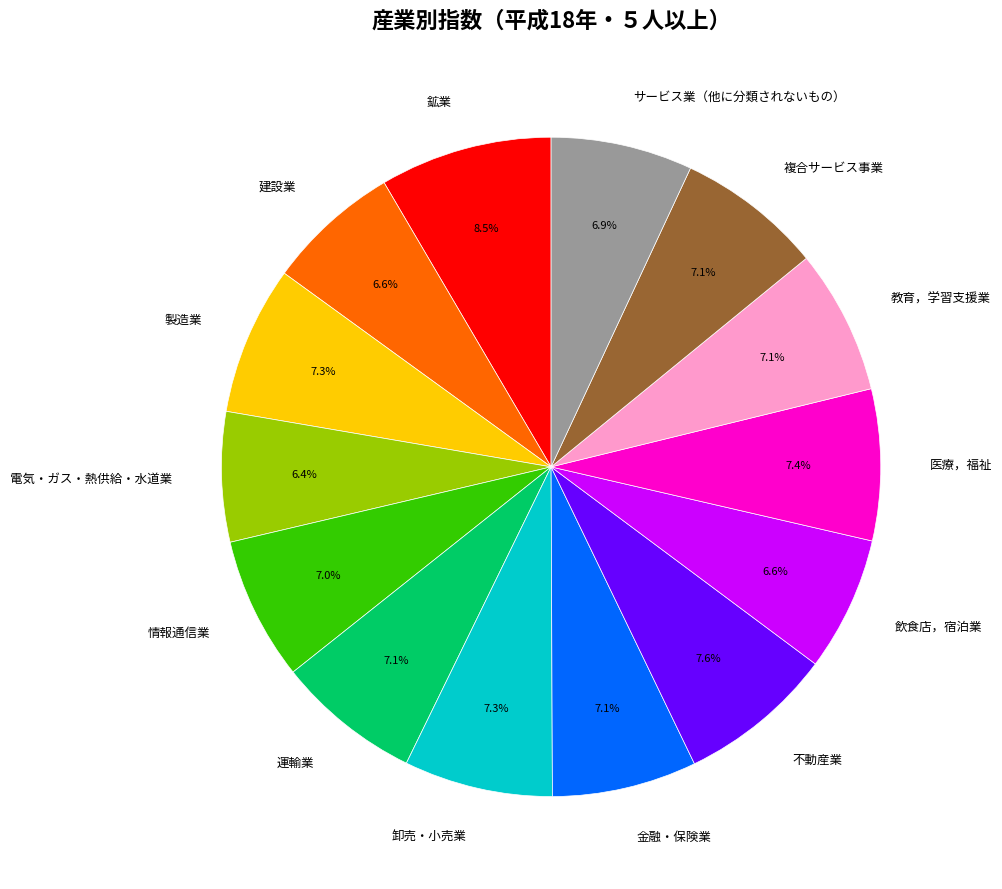

What is the ratio of the value at 情報通信業 to the value at サービス業（他に分類されないもの）?

1.0